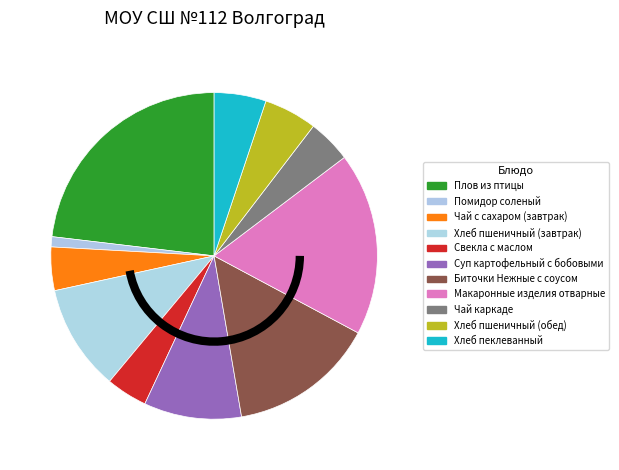

To the nearest percent, what is the average slice percentage?

9%